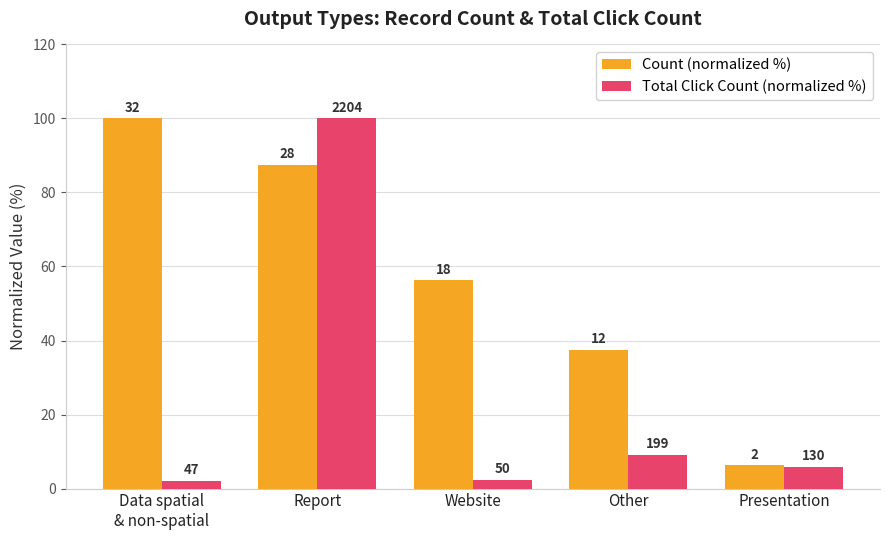

At which category is the sum across all series the highest?

Report